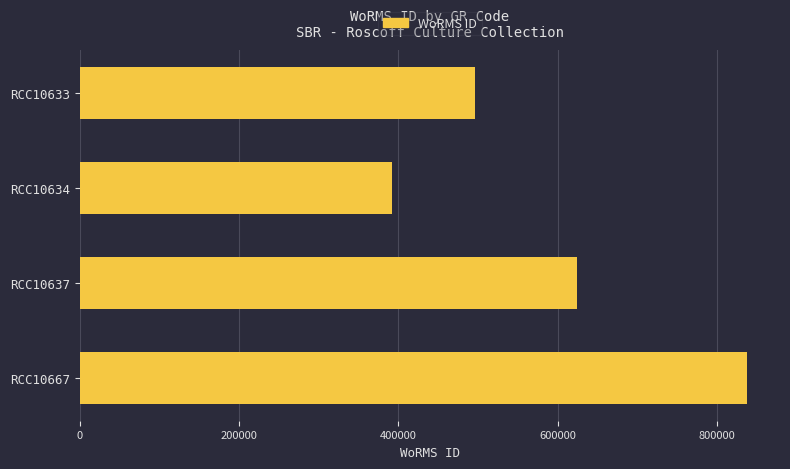

Count the number of categories in the chart.

4